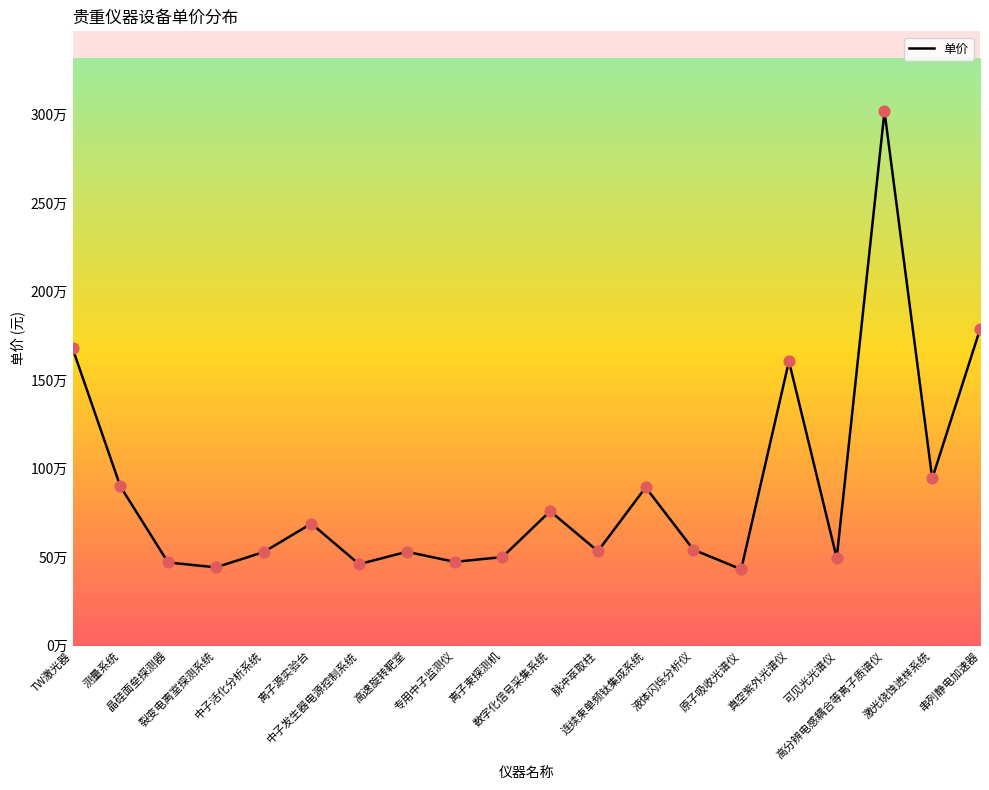

Approximately how many times larger is the value at 脉冲萃取柱 compared to 离子源实验台?

0.8